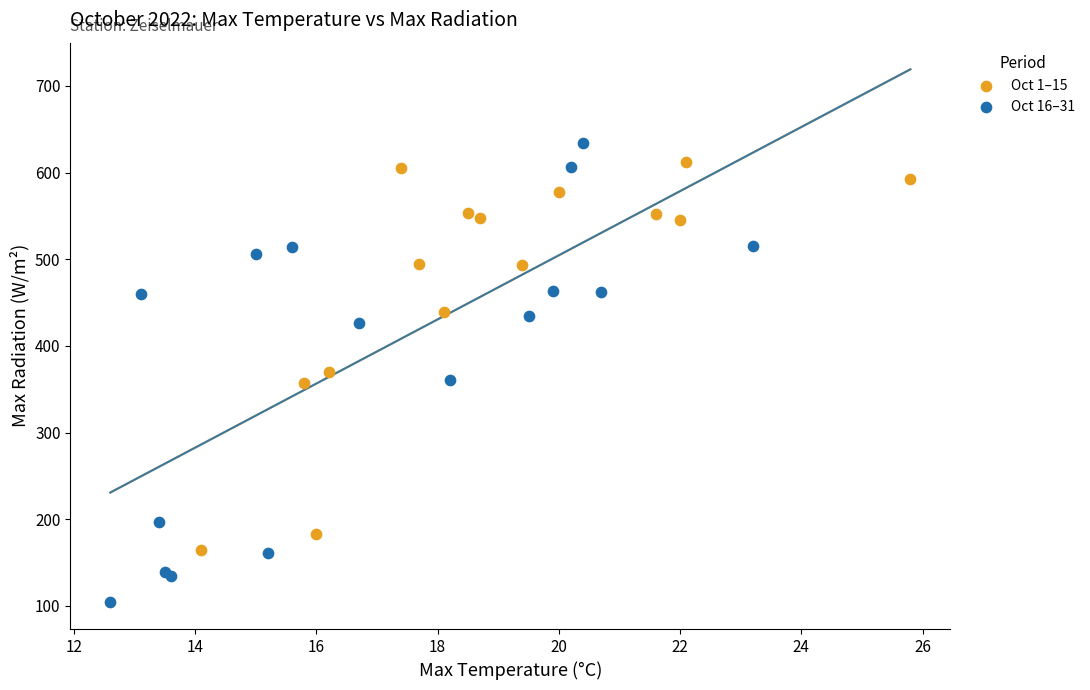

Which series has the largest Y range (max minus min)?

Oct 16–31